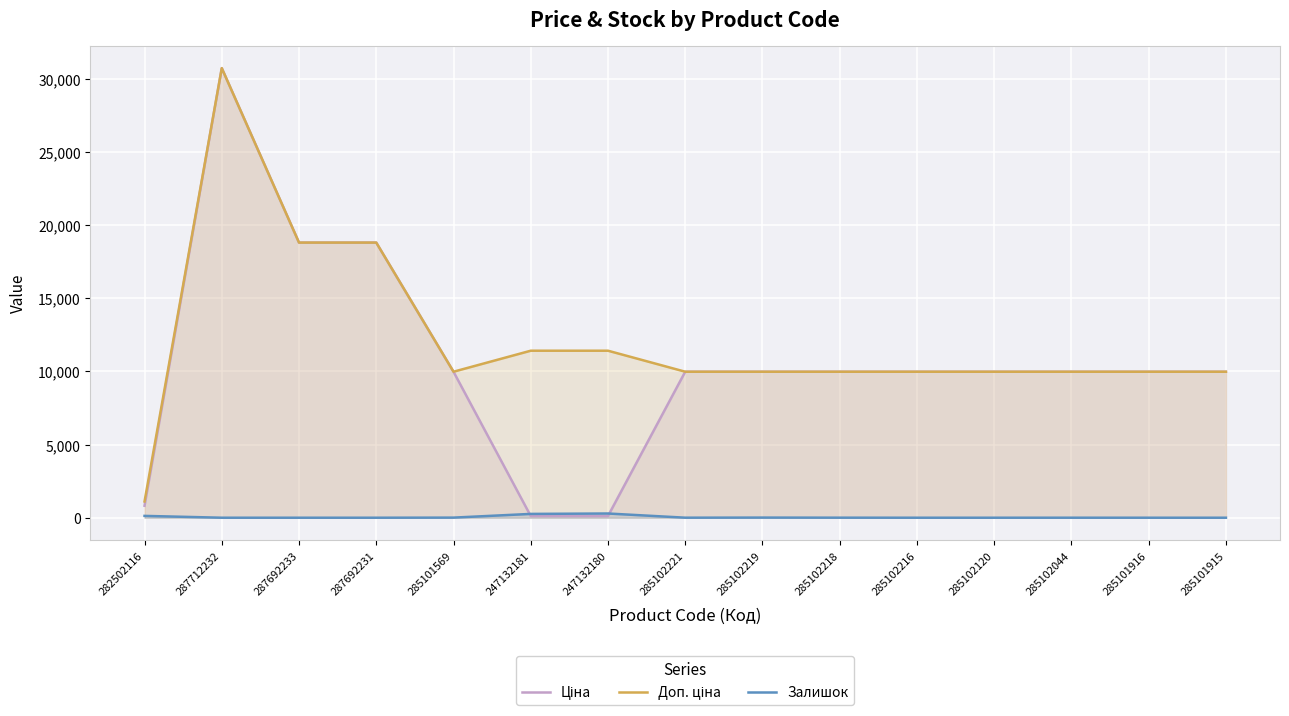

What is the spread (max minus min) of values at 285102216?

9975.0